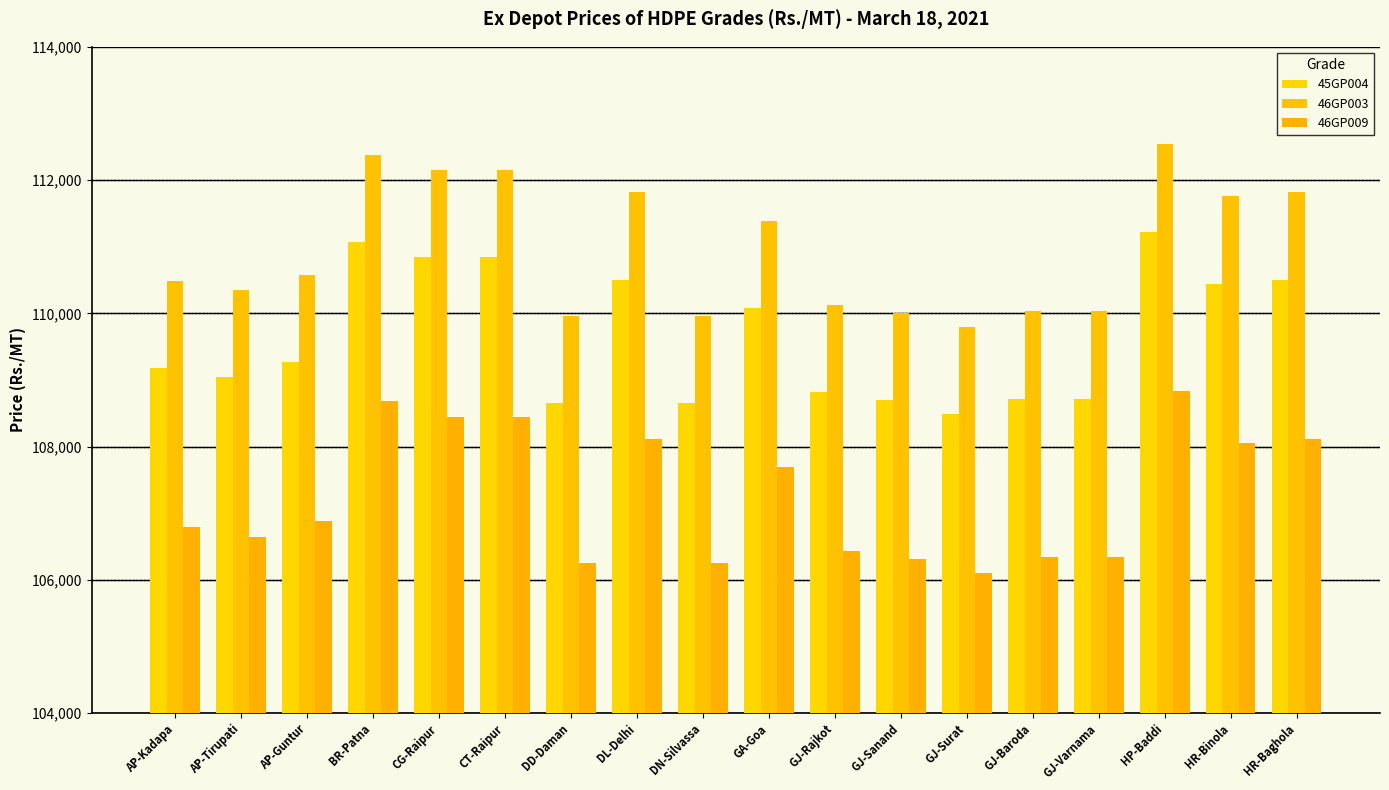

Where is 45GP004 nearest to the value 109855?

GA-Goa